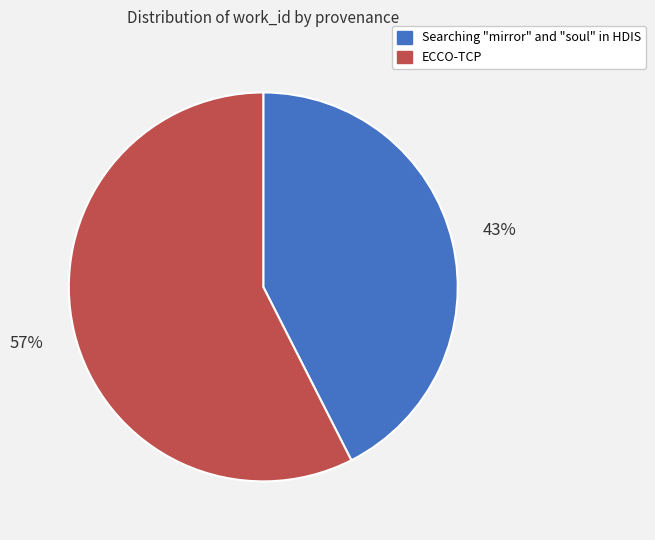

Count the number of slices in the pie.

2